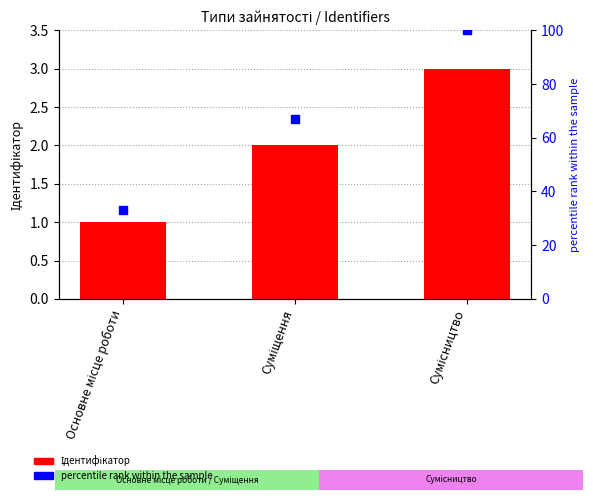

At which category is the sum across all series the highest?

Сумісництво